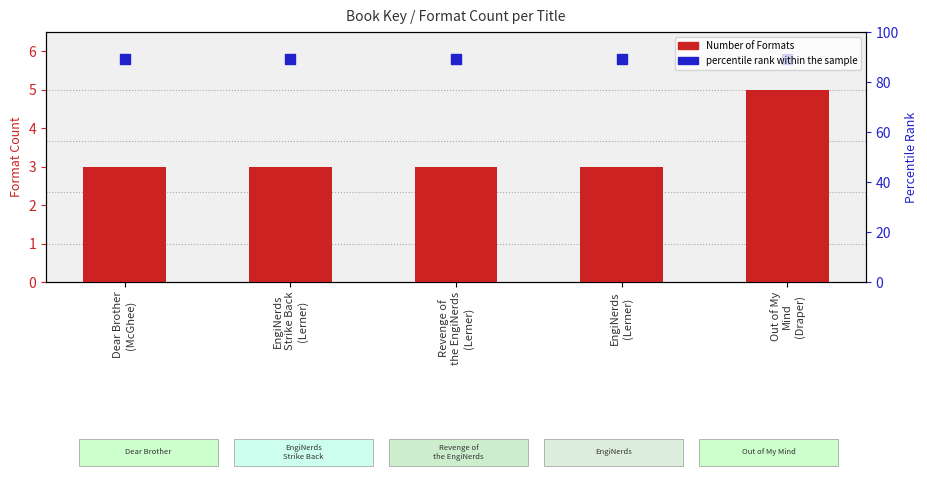

Which series has the largest total across all categories?

percentile rank within the sample